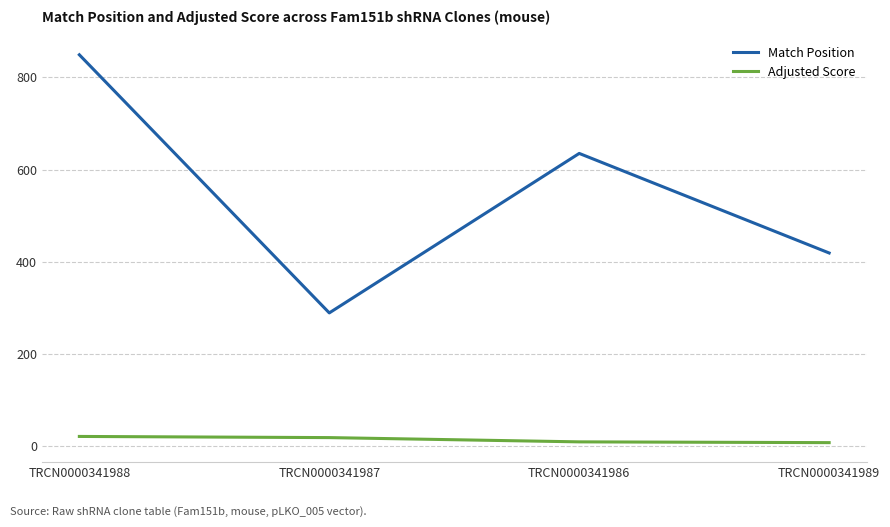

Is this an area chart (filled region under the line)?

No